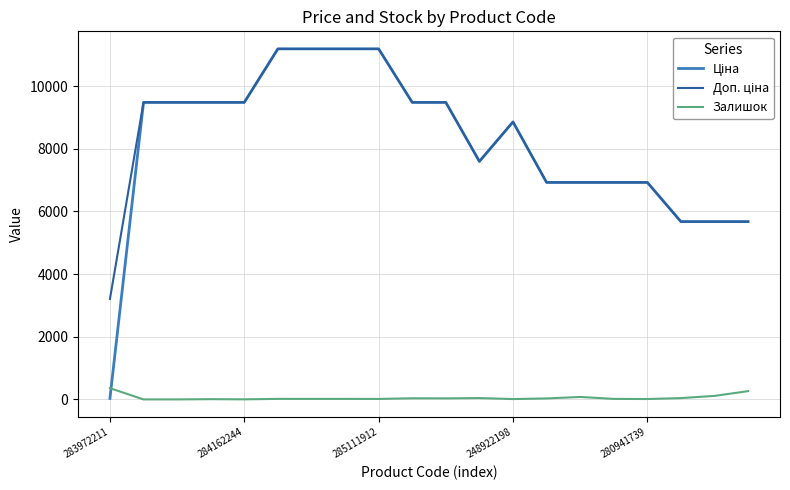

What is the highest value of the Залишок series?

360.0